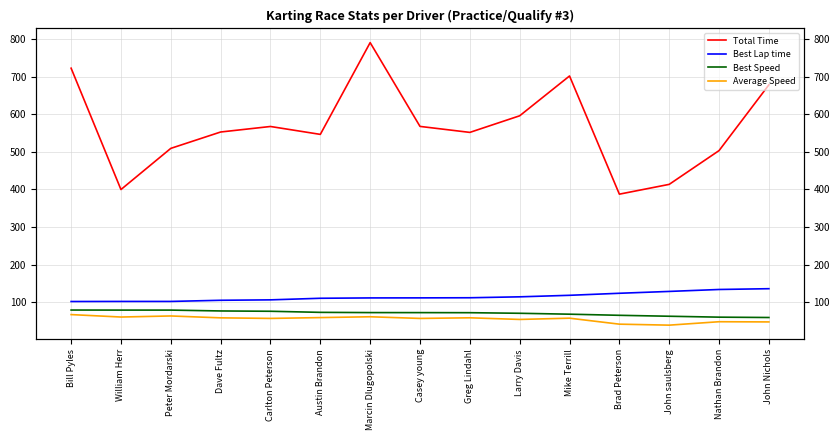

Does the chart have visible grid lines?

Yes